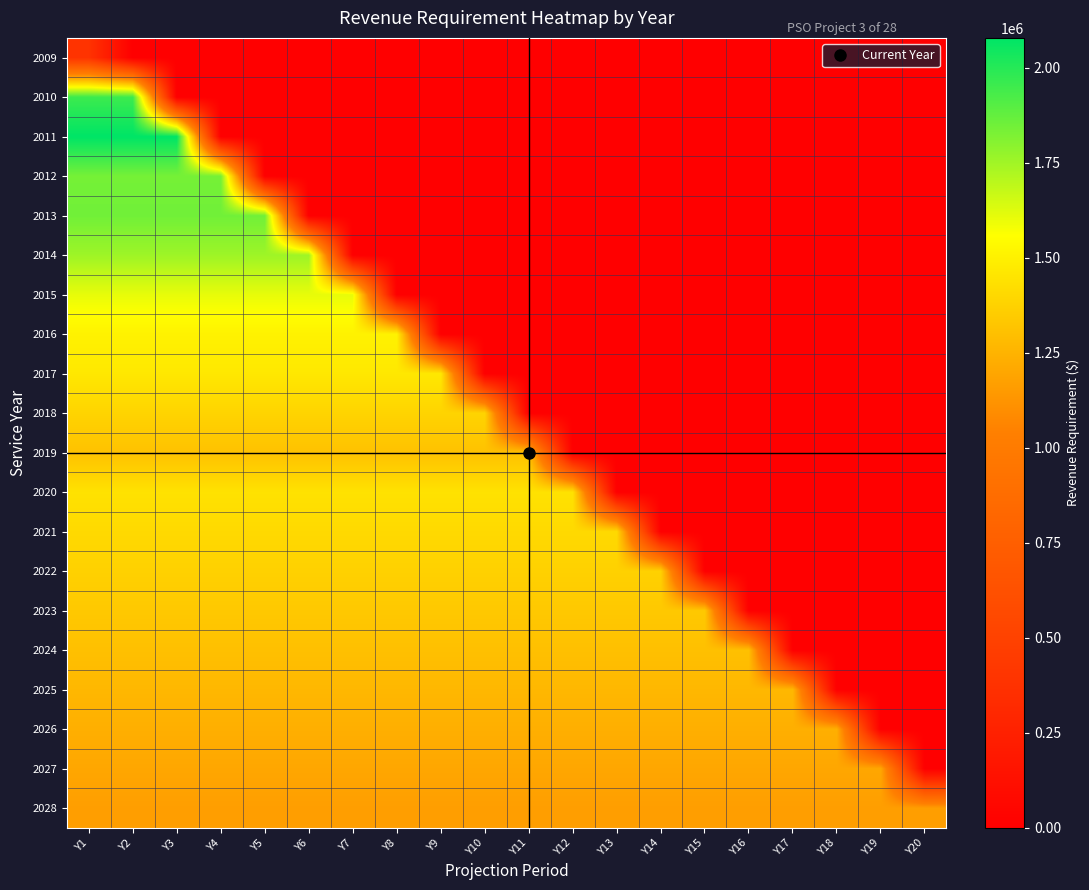

What is the difference between the highest and lowest values at Y12?

1442374